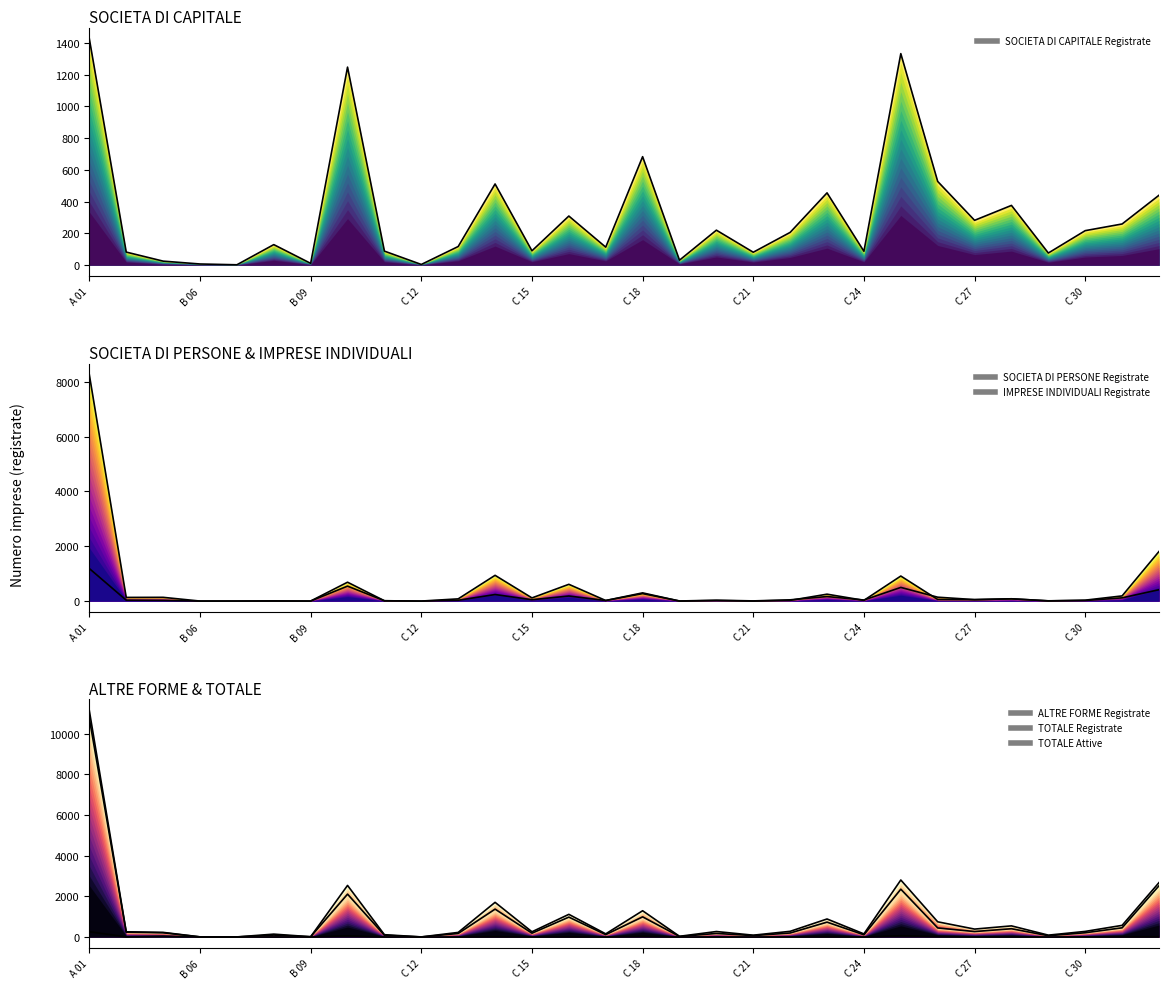

The value of ALTRE FORME Registrate at C 10 is 58. True or false?

True